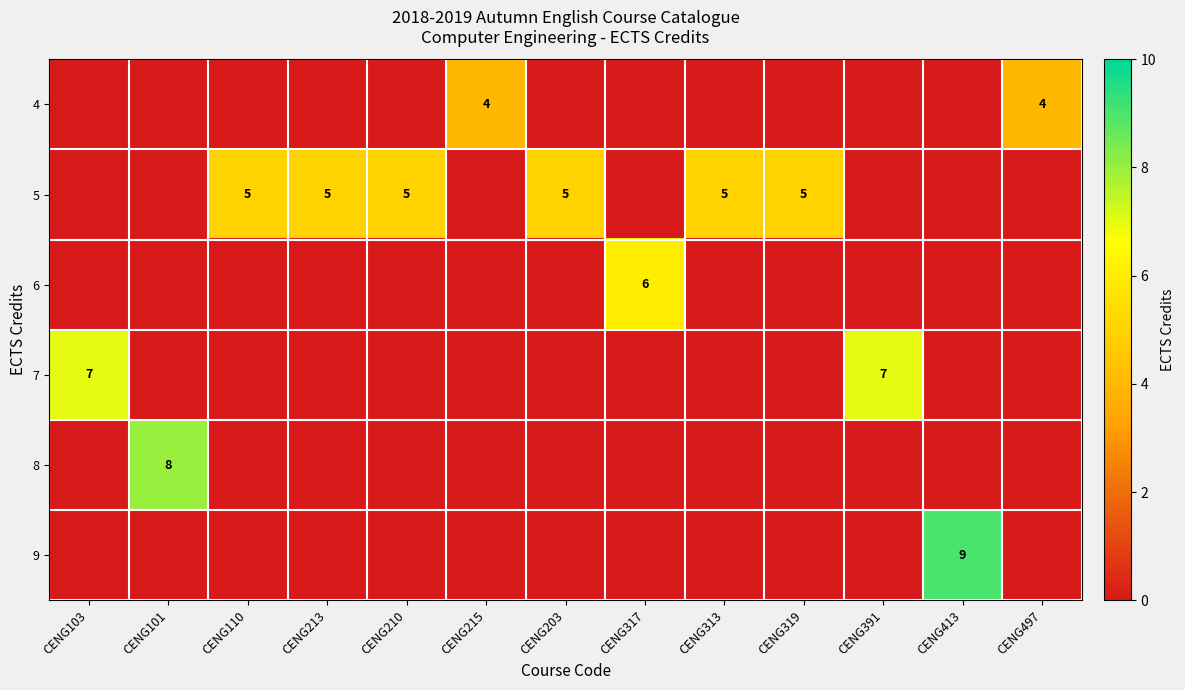

True or false: 7 has a value of 4 at CENG391.

False